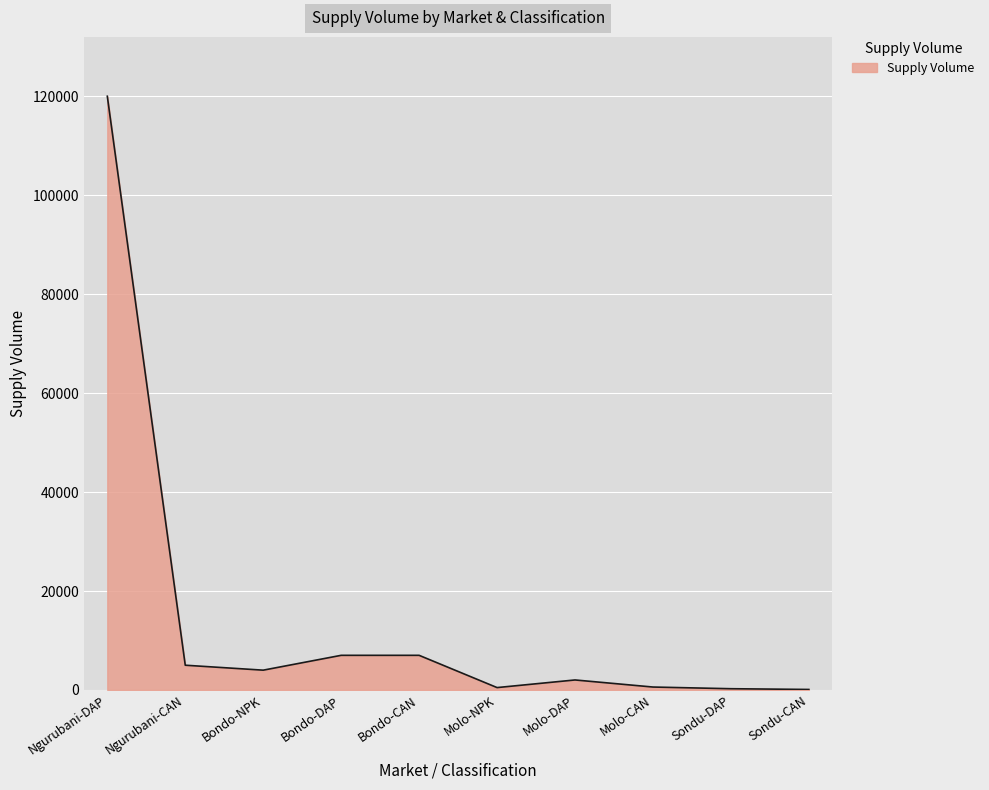

True or false: the data shows 120000 at Ngurubani-DAP.

True